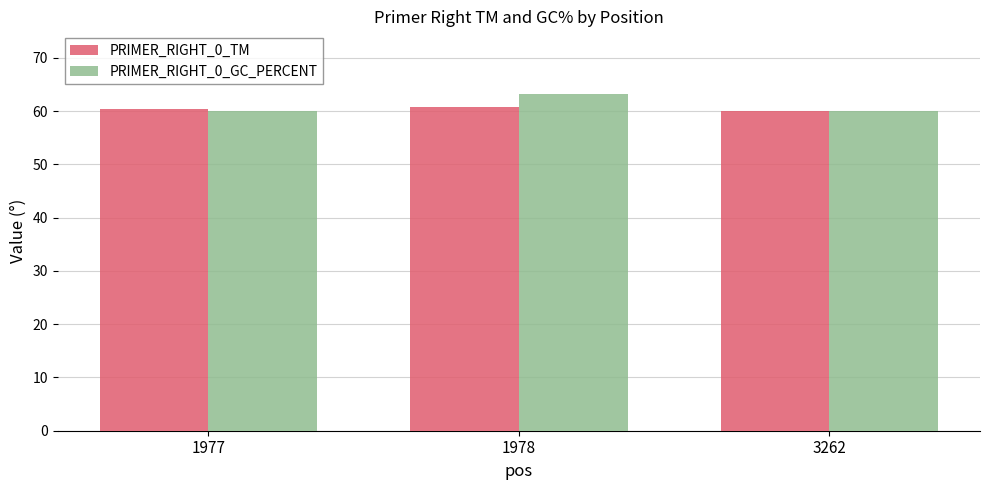

True or false: PRIMER_RIGHT_0_TM has a value of 14.0 at 3262.

False